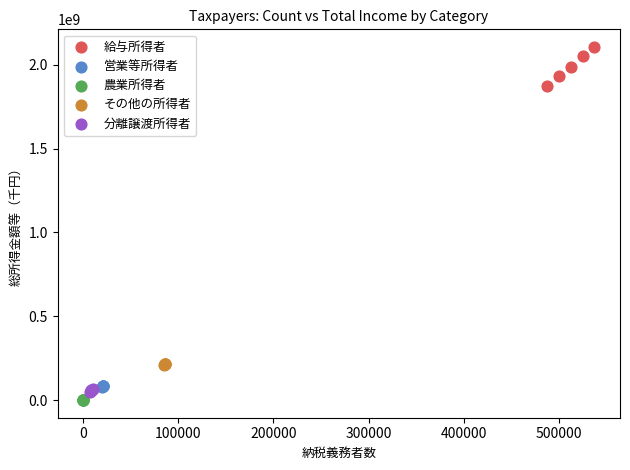

Which series reaches the maximum Y coordinate?

給与所得者